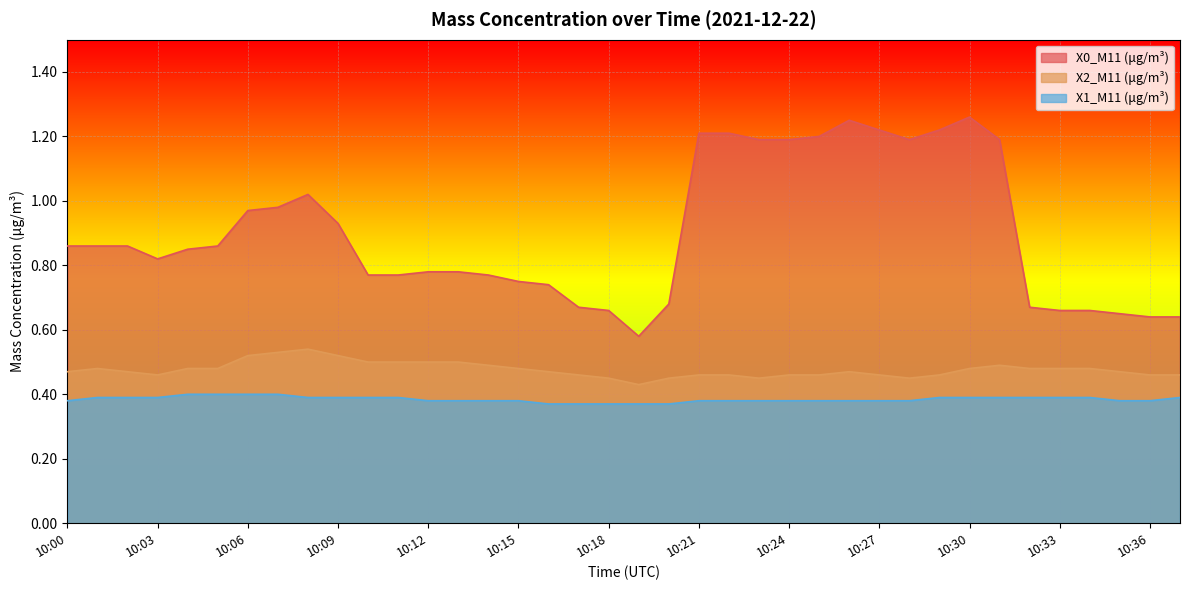

Reading right to left, extract all data points from this chart.

X0_M11 (μg/m³): 0.6	0.6	0.7	0.7	0.7	0.7	1.2	1.3	1.2	1.2	1.2	1.2	1.2	1.2	1.2	1.2	1.2	0.7	0.6	0.7	0.7	0.7	0.8	0.8	0.8	0.8	0.8	0.8	0.9	1.0	1.0	1.0	0.9	0.8	0.8	0.9	0.9	0.9
X2_M11 (μg/m³): 0.5	0.5	0.5	0.5	0.5	0.5	0.5	0.5	0.5	0.5	0.5	0.5	0.5	0.5	0.5	0.5	0.5	0.5	0.4	0.5	0.5	0.5	0.5	0.5	0.5	0.5	0.5	0.5	0.5	0.5	0.5	0.5	0.5	0.5	0.5	0.5	0.5	0.5
X1_M11 (μg/m³): 0.4	0.4	0.4	0.4	0.4	0.4	0.4	0.4	0.4	0.4	0.4	0.4	0.4	0.4	0.4	0.4	0.4	0.4	0.4	0.4	0.4	0.4	0.4	0.4	0.4	0.4	0.4	0.4	0.4	0.4	0.4	0.4	0.4	0.4	0.4	0.4	0.4	0.4